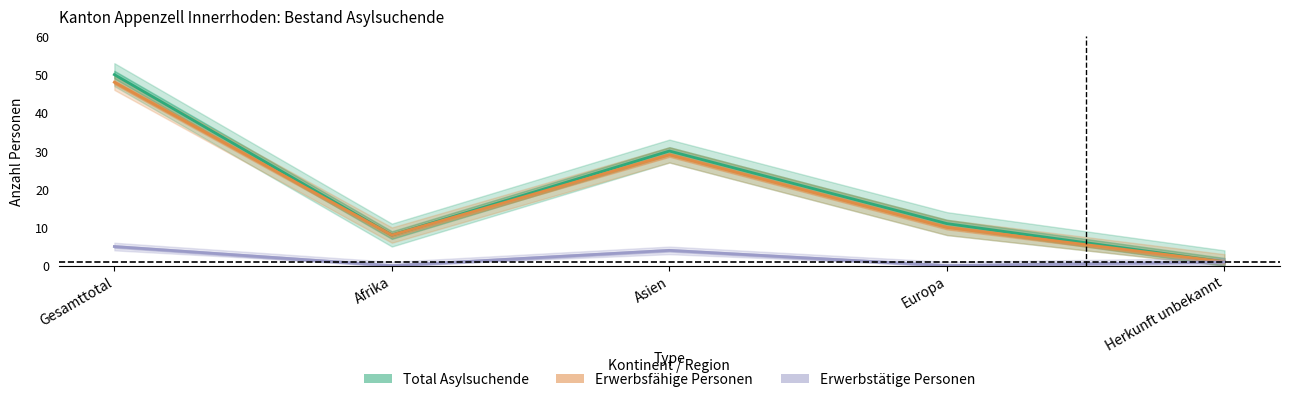

How many series are shown in this chart?

3